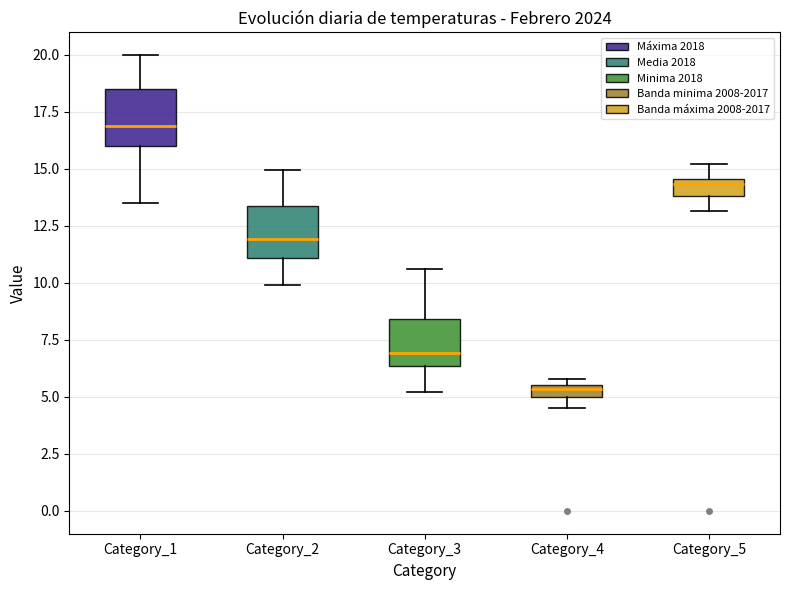

Which box's median line is the highest?

Category_1